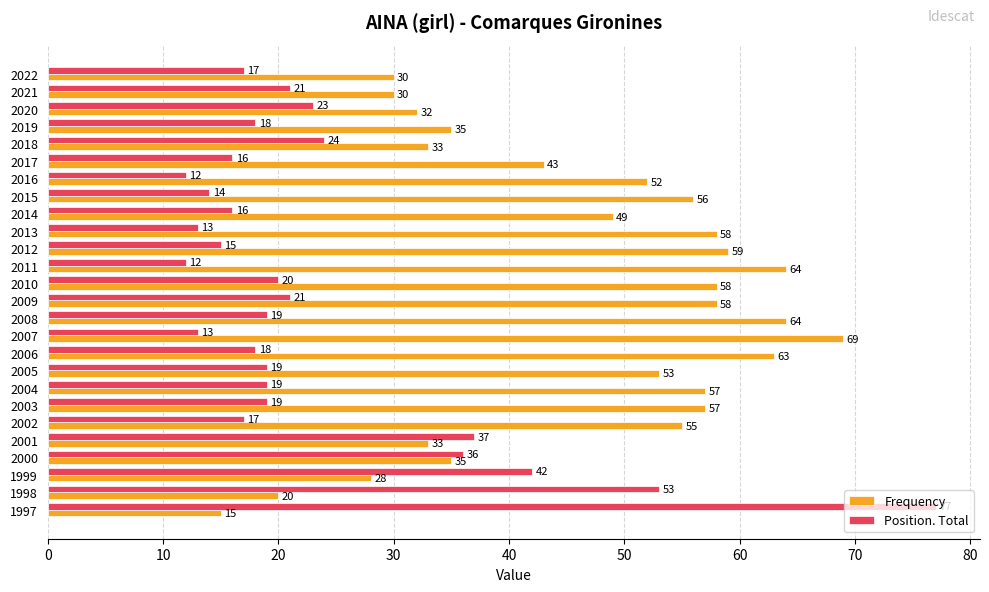

List the series in order of their overall mean, highest first.

Frequency, Position. Total